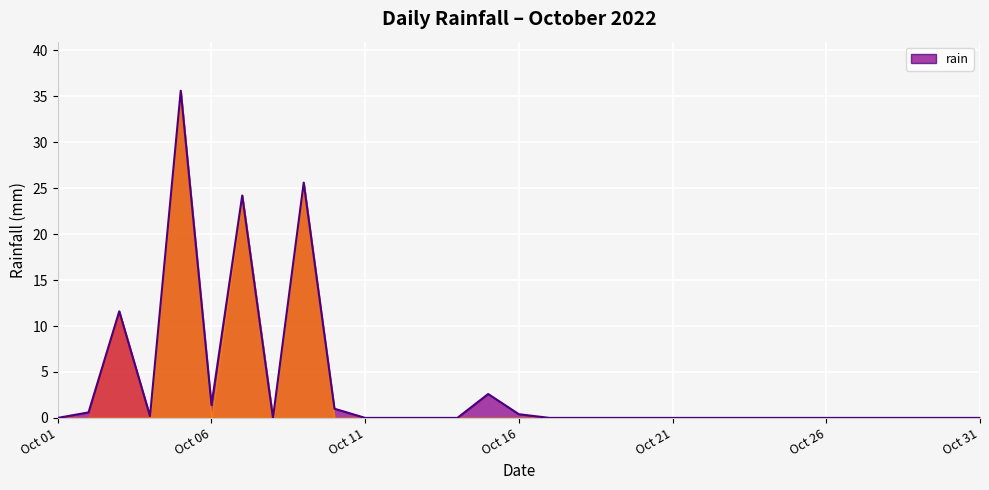

What is the difference between the maximum and minimum values?

35.6